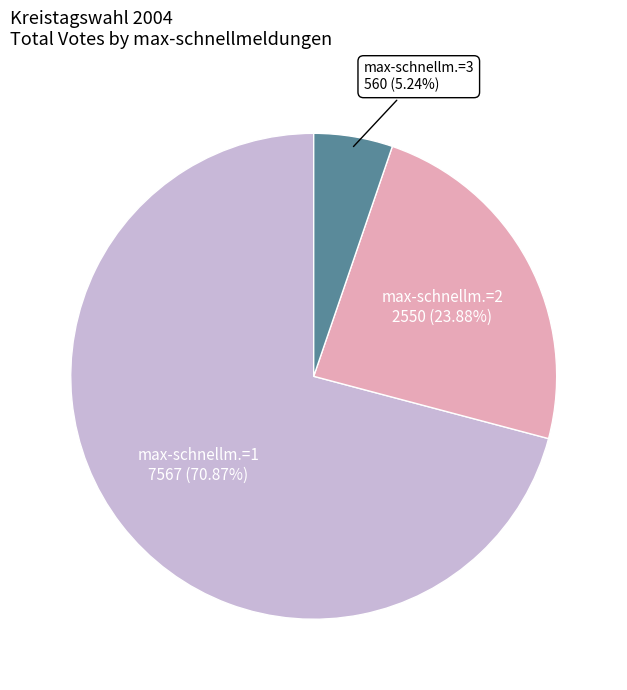

Count the number of slices in the pie.

3